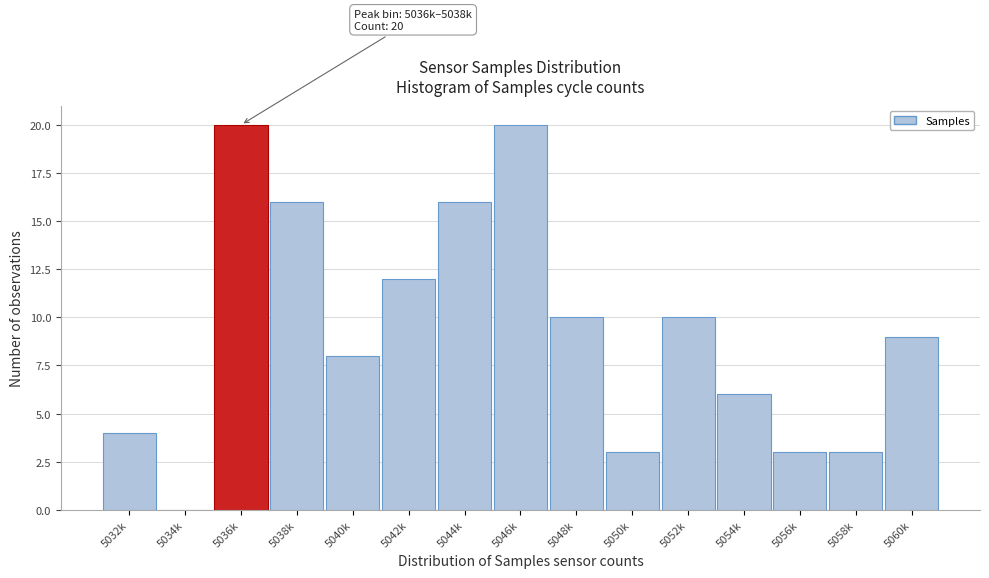

Reading right to left, what are all the values shown in this chart?

5060k=9	5058k=3	5056k=3	5054k=6	5052k=10	5050k=3	5048k=10	5046k=20	5044k=16	5042k=12	5040k=8	5038k=16	5036k=20	5034k=0	5032k=4